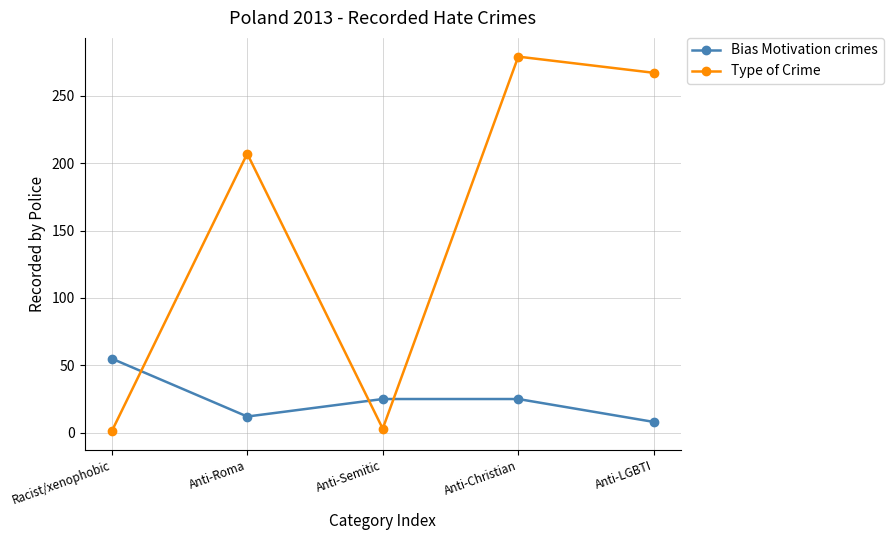

Which series has the widest spread of values?

Type of Crime